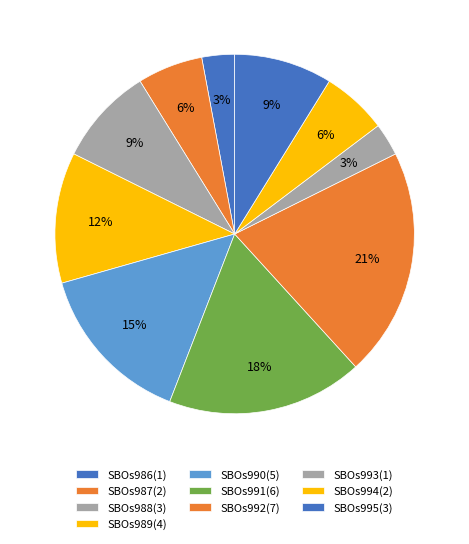

How many slices are in this pie chart?

10